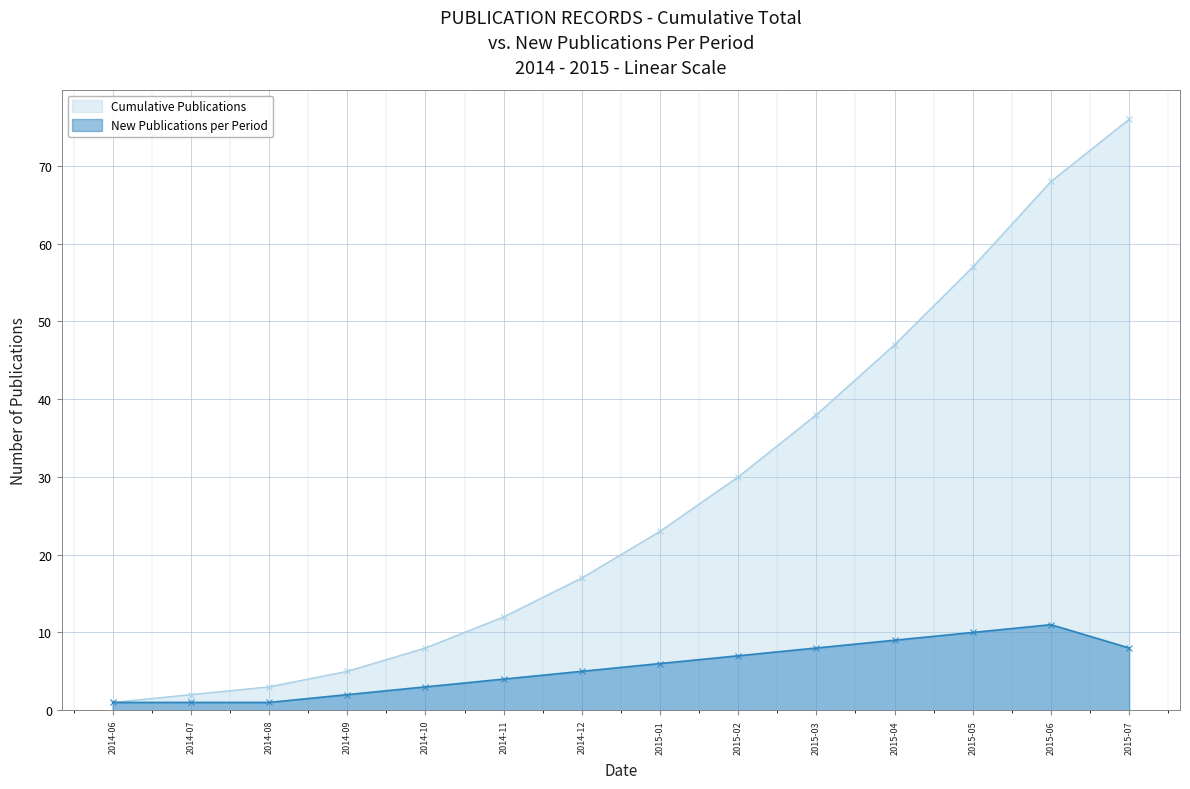

Reading left to right, what are all the values shown in this chart?

Cumulative Publications: 1	2	3	5	8	12	17	23	30	38	47	57	68	76
New Publications per Period: 1	1	1	2	3	4	5	6	7	8	9	10	11	8